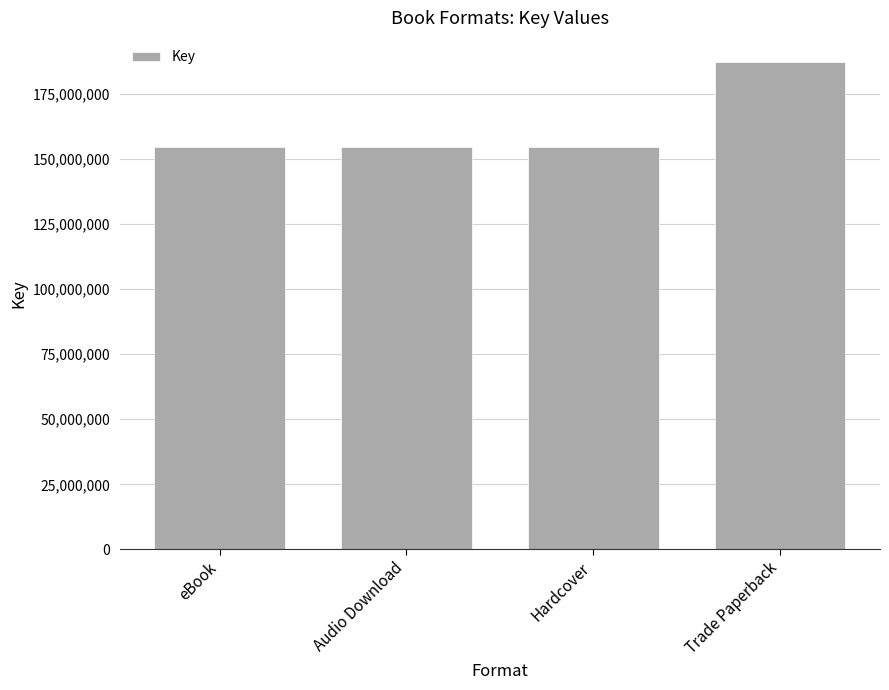

The chart shows a value of 154558184 at Hardcover. True or false?

True